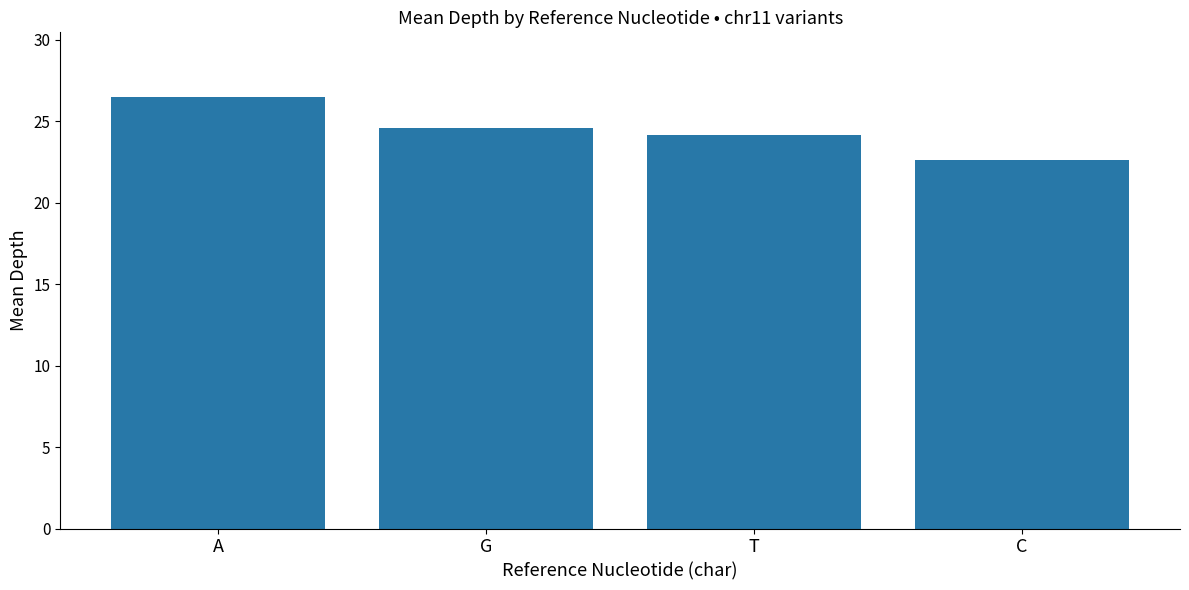

What is the maximum value shown in the chart?

26.5